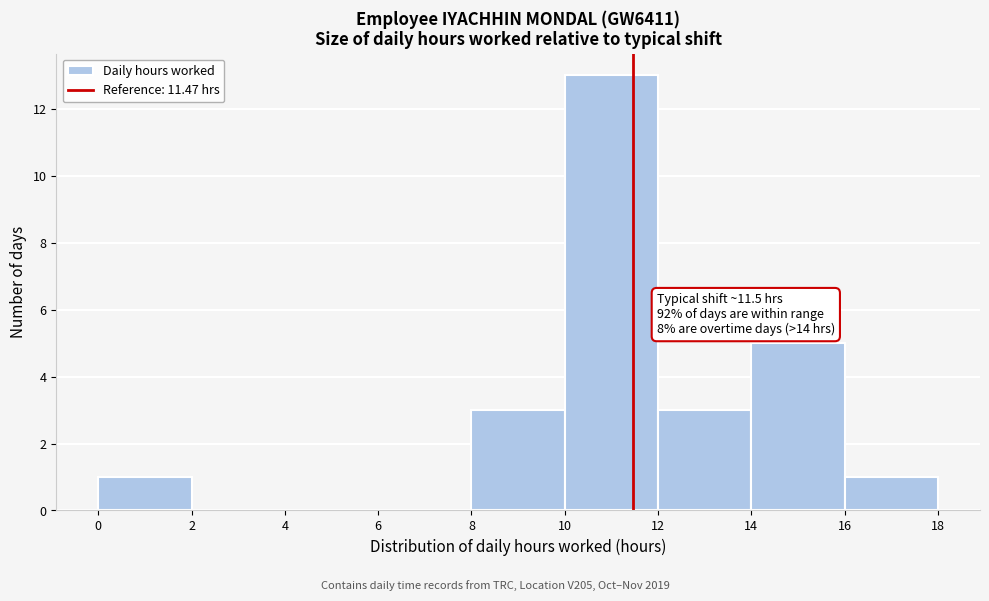

Over which range of the x-axis is the bar tallest?

10 to 12